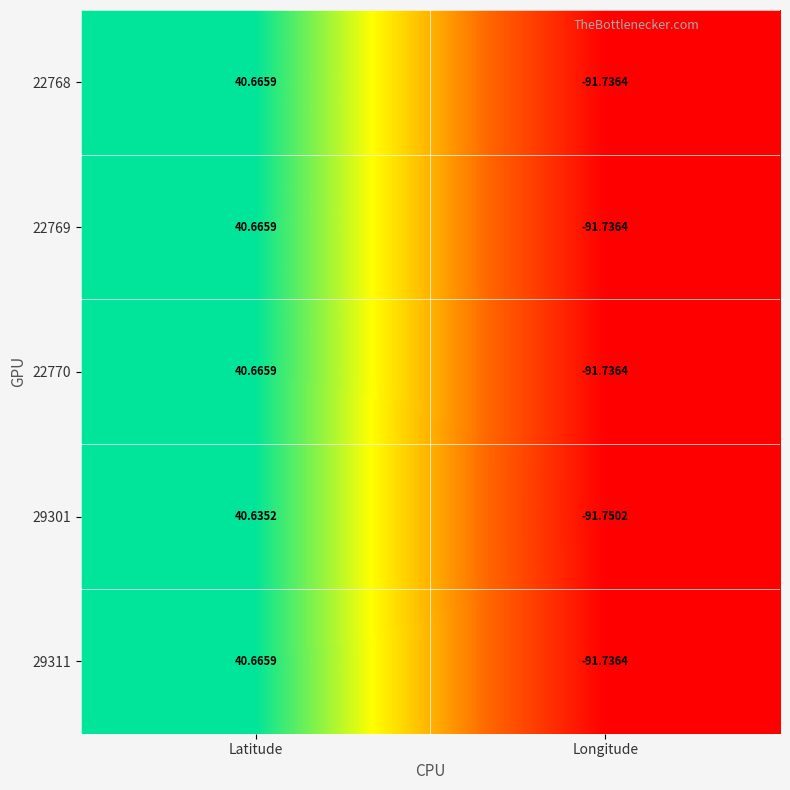

At which label does 22768 first exceed 40?

Latitude